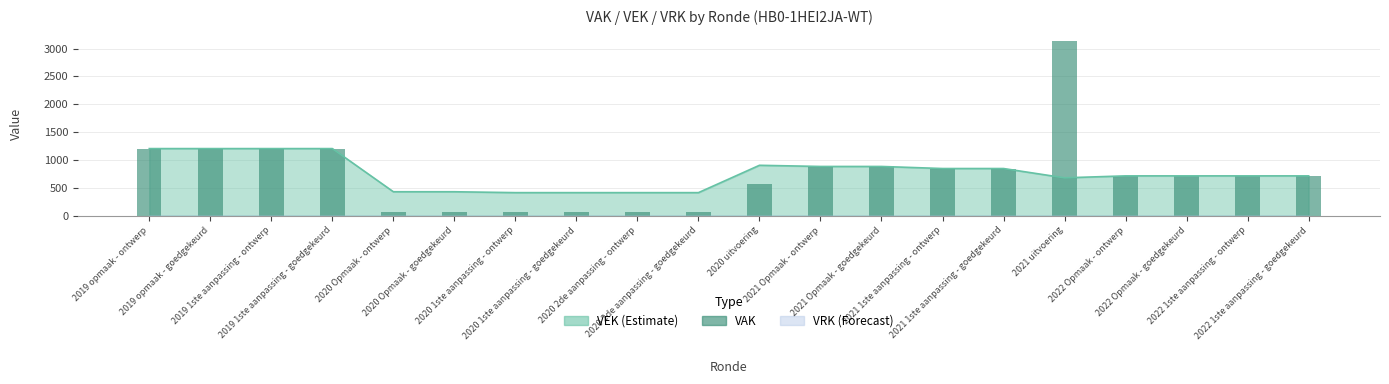

What is the difference between the values at 2021 1ste aanpassing - ontwerp and 2020 1ste aanpassing - ontwerp?

778